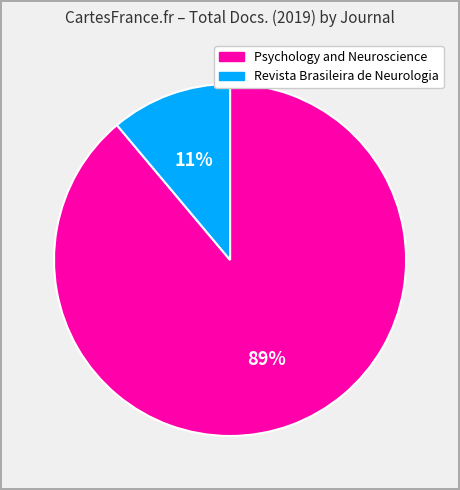

Is there any slice that represents more than half of the pie?

Yes